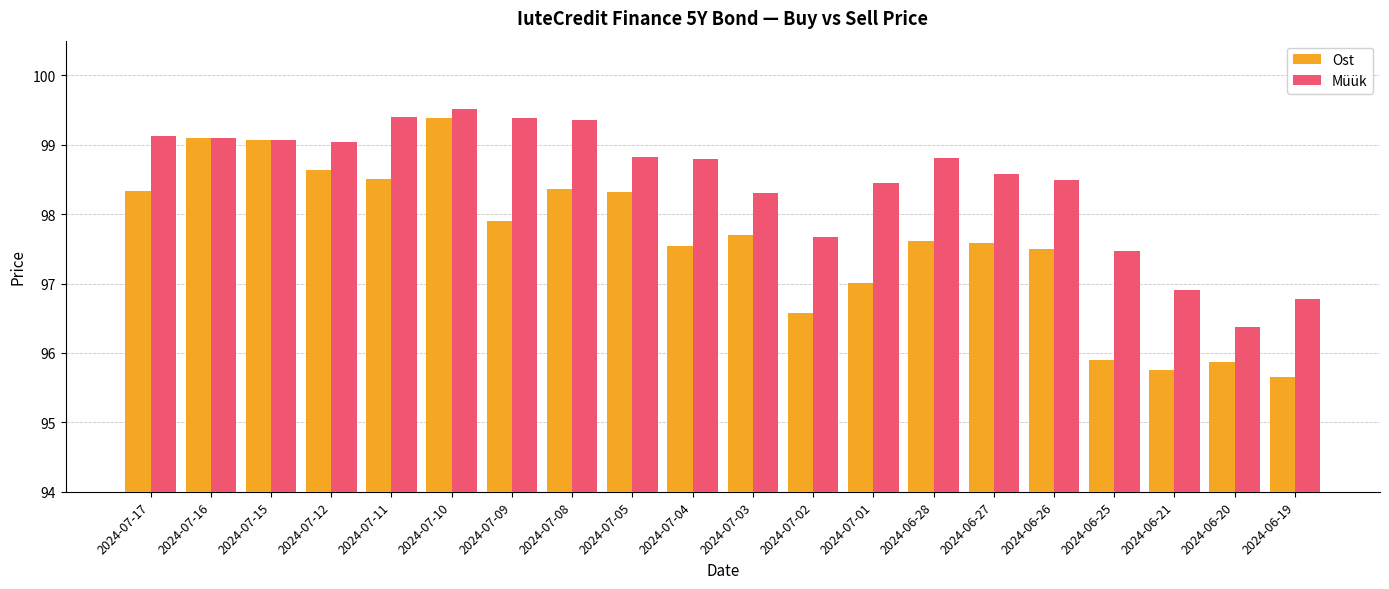

What is the sum of the Ost values at 2024-06-28 and 2024-07-10?

197.0